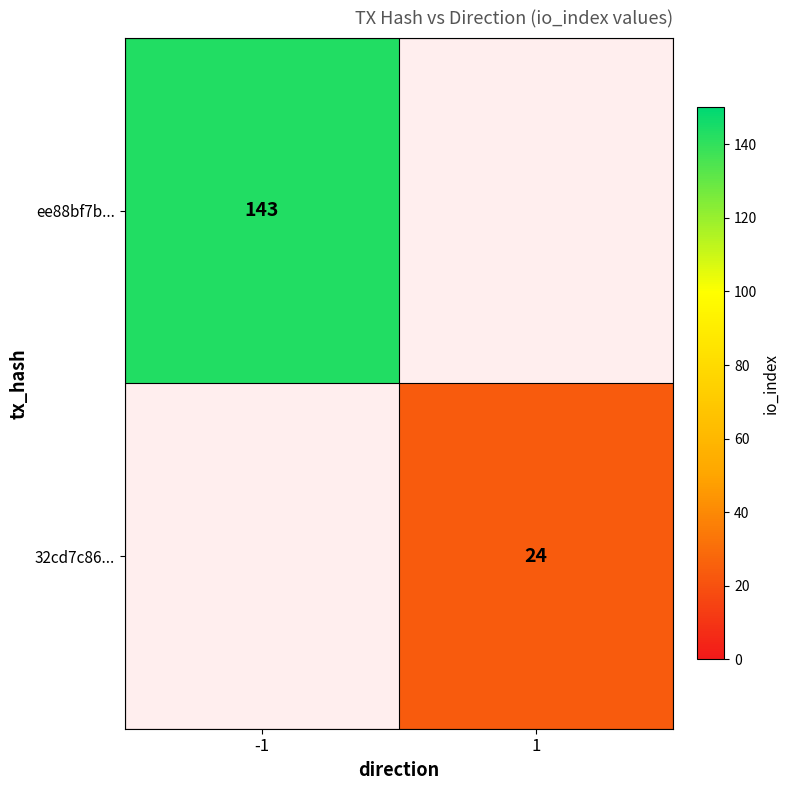

At how many categories does at least one series exceed 46?

1